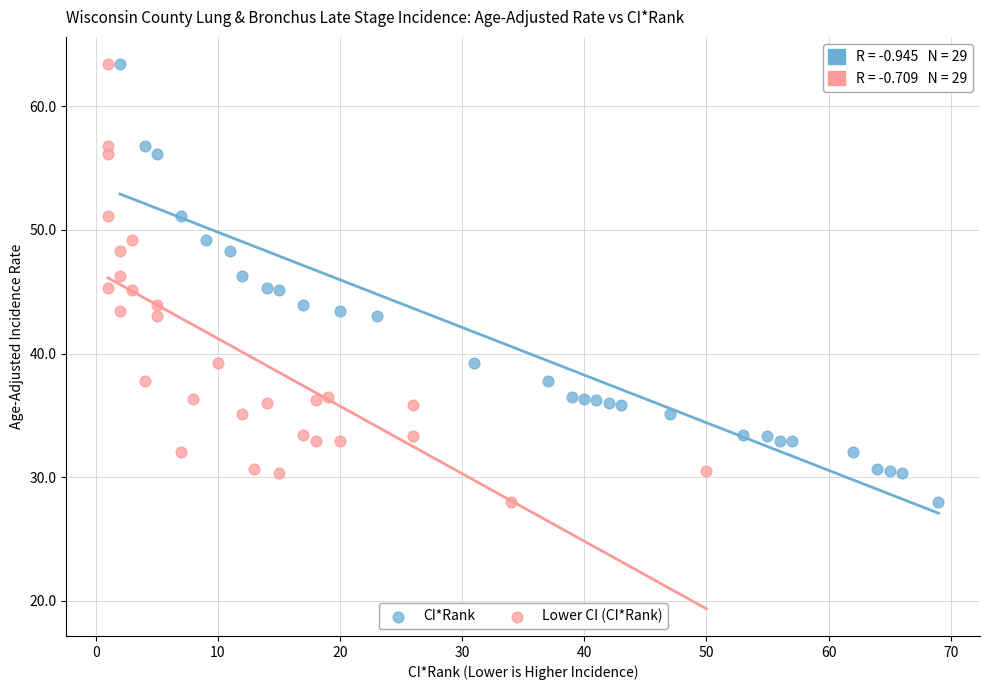

What are all the series names shown in the legend?

CI*Rank, Lower CI (CI*Rank)